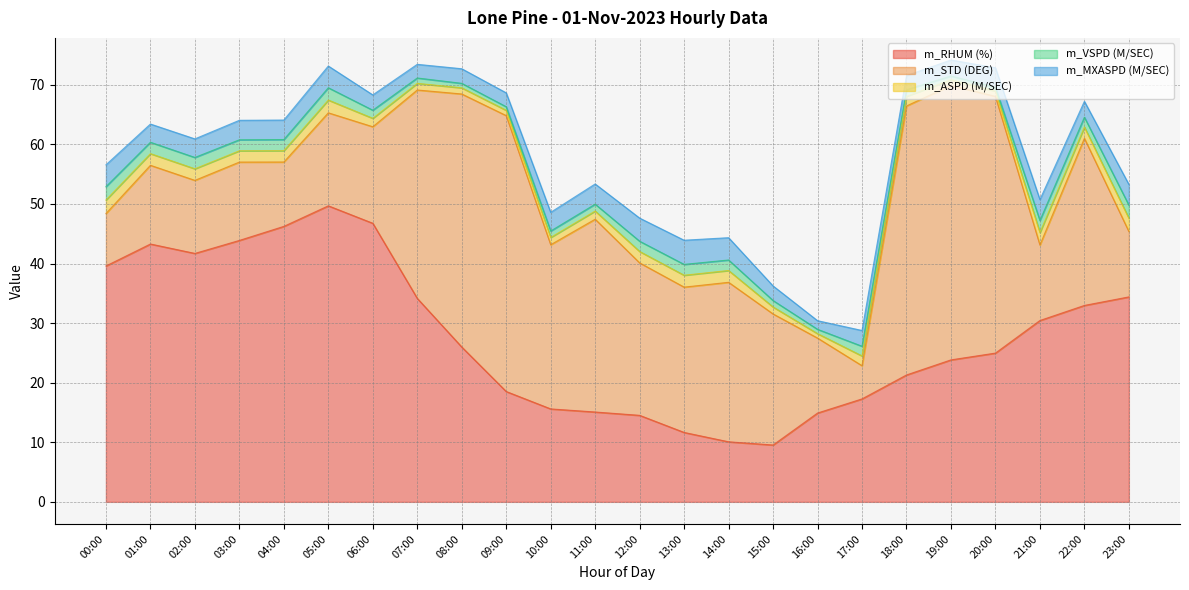

Is the value of m_RHUM (%) at 05:00 greater than the value of m_VSPD (M/SEC) at 00:00?

Yes